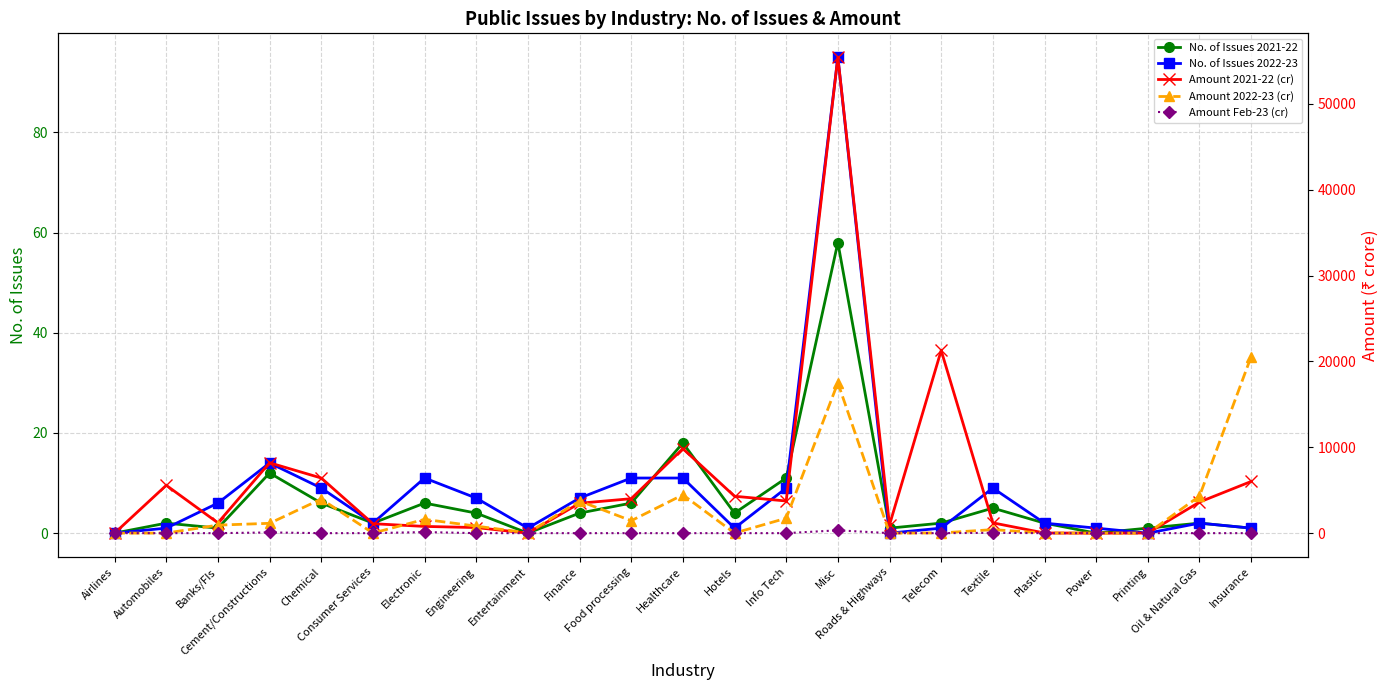

Rank the series at Chemical from lowest to highest value.

Amount Feb-23 (cr), No. of Issues 2021-22, No. of Issues 2022-23, Amount 2022-23 (cr), Amount 2021-22 (cr)